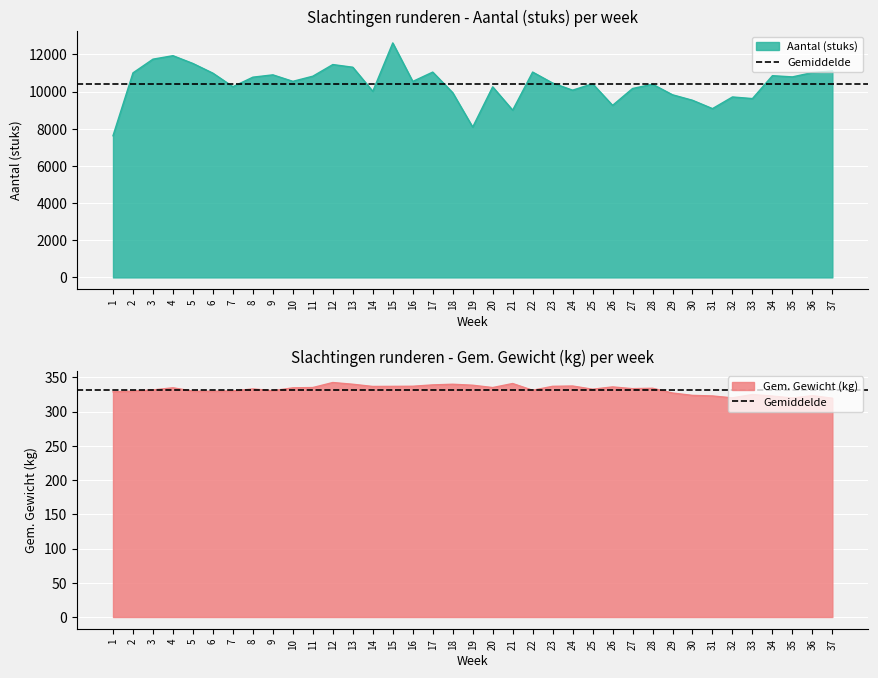

List the labels in order of Gem. Gewicht (kg) value, smallest first.

37, 35, 32, 34, 31, 36, 30, 33, 29, 1, 6, 5, 2, 7, 9, 22, 3, 25, 8, 27, 28, 10, 4, 20, 11, 26, 14, 15, 23, 16, 24, 19, 17, 13, 18, 21, 12